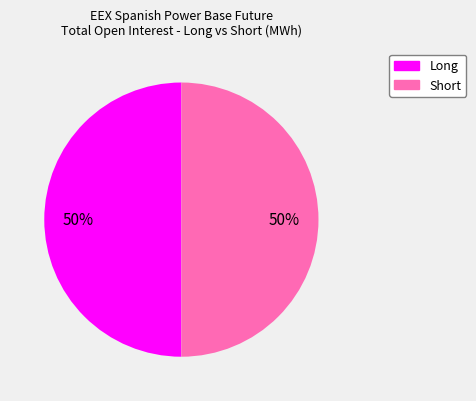

To the nearest percent, what is the average slice percentage?

50%